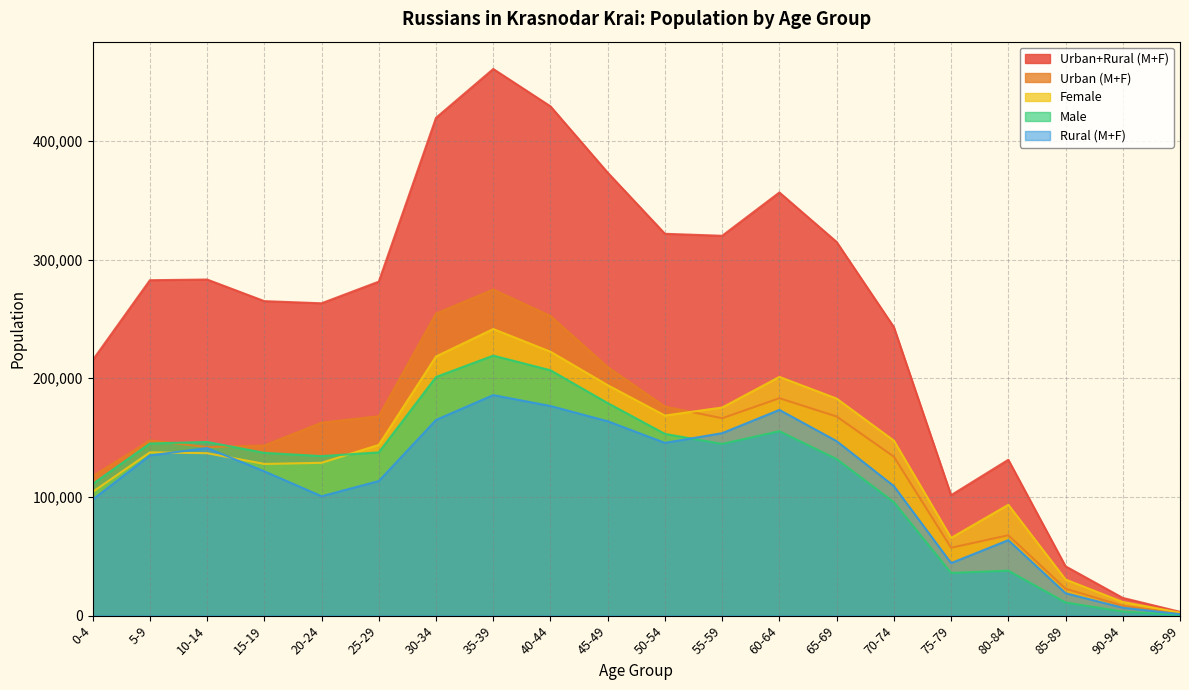

What are all the series names shown in the legend?

Urban+Rural (M+F), Urban (M+F), Female, Male, Rural (M+F)